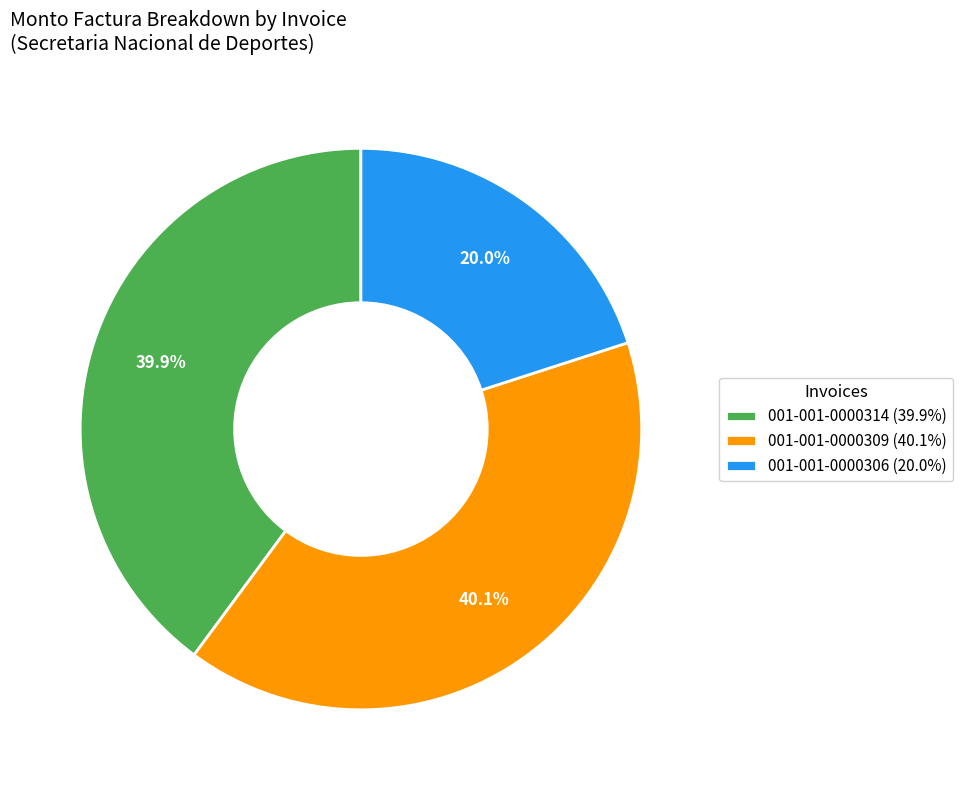

To the nearest percent, what percentage of the pie is 001-001-0000309?

40%